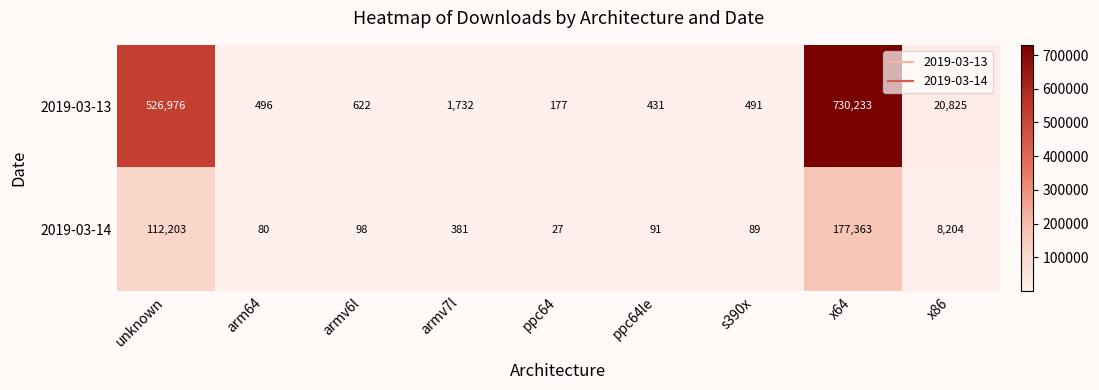

Which category has the lowest value across all series?

ppc64